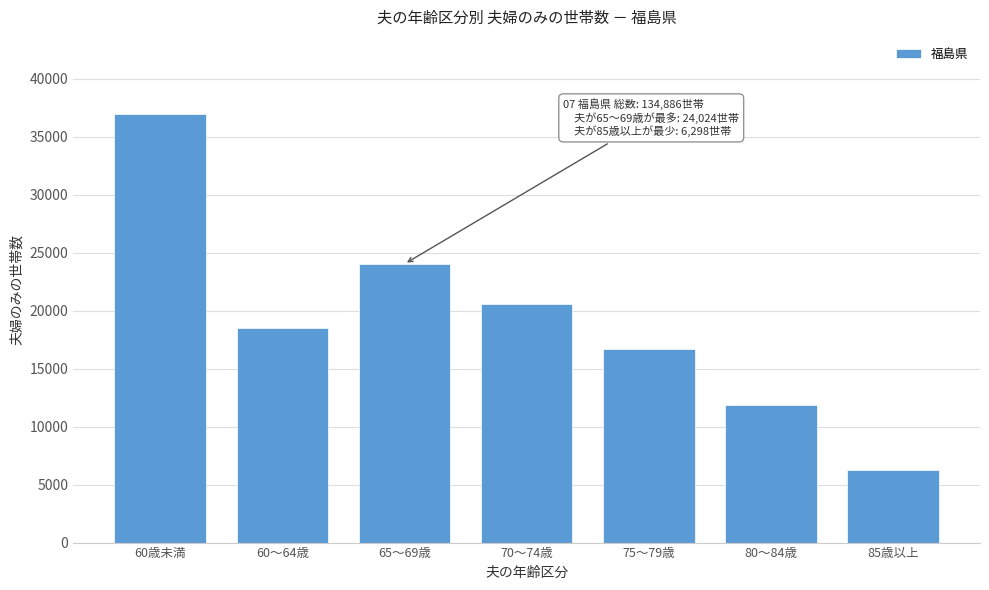

Reading right to left, extract all data points from this chart.

6298	11858	16669	20595	24024	18492	36950